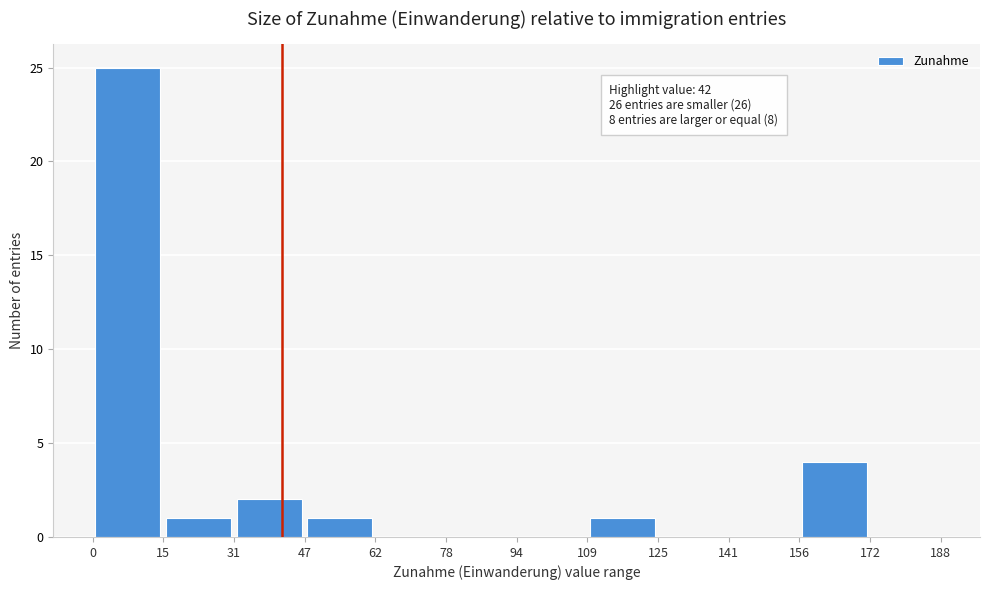

Which range on the x-axis has the tallest bar?

0 to 15